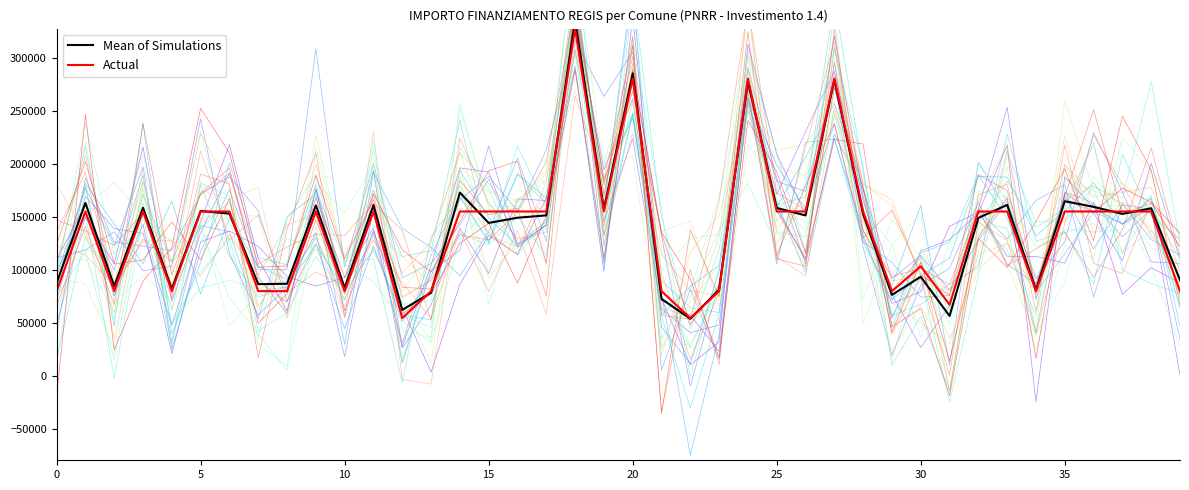

Between 5 and 27, which series saw the biggest shift?

Actual